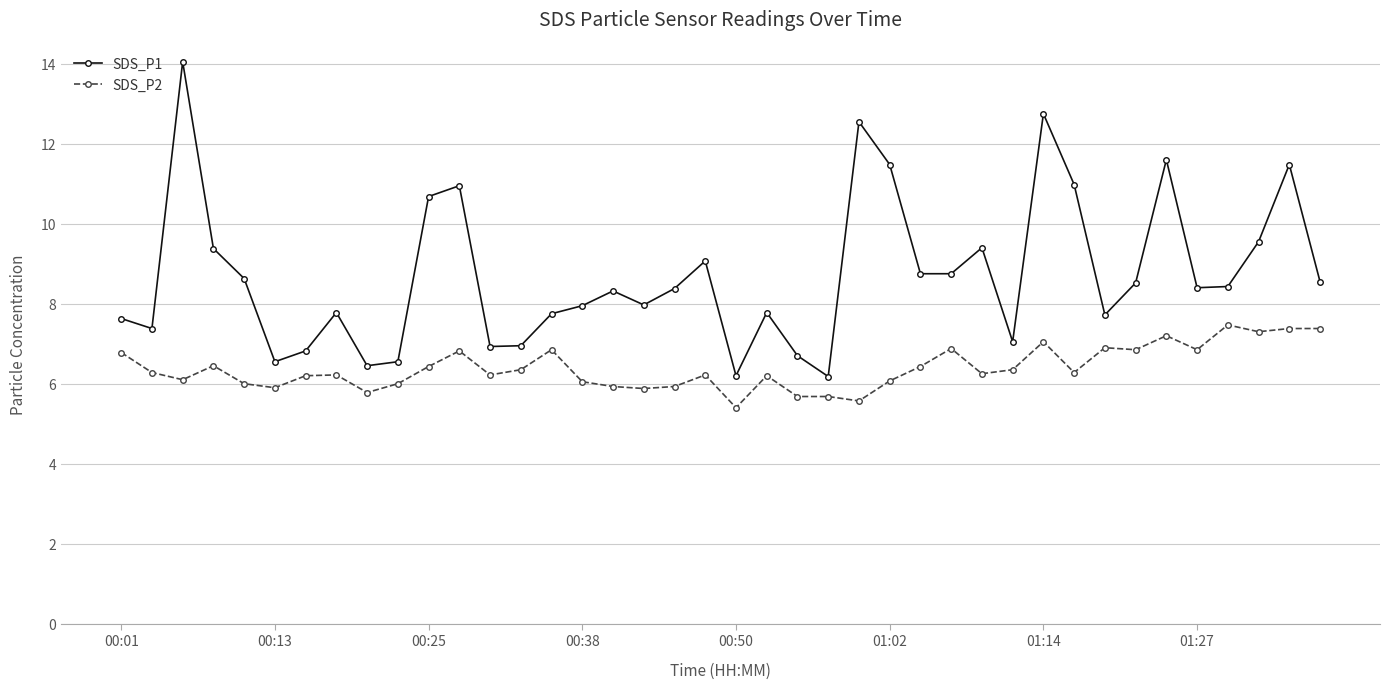

What is the minimum value for SDS_P1?

6.2